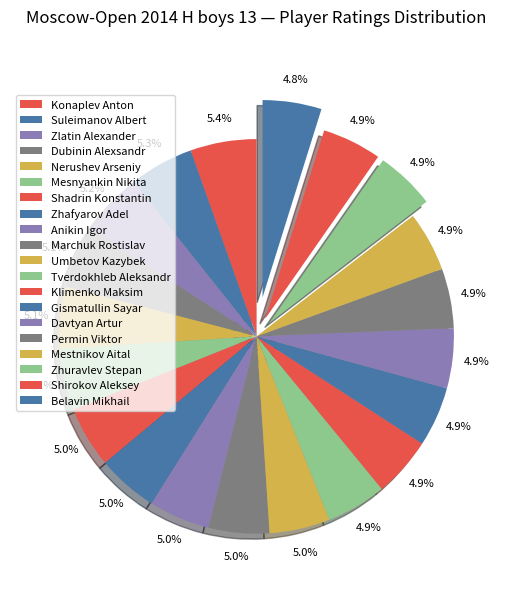

True or false: Anikin Igor accounts for 5% of the total.

True